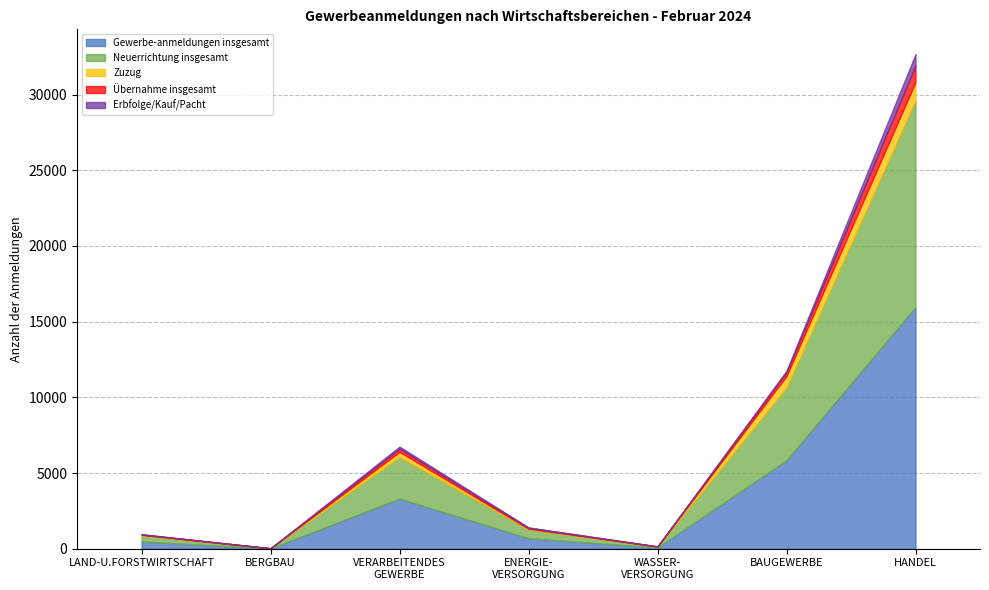

How many intersections are there between Übernahme insgesamt and Zuzug?

2